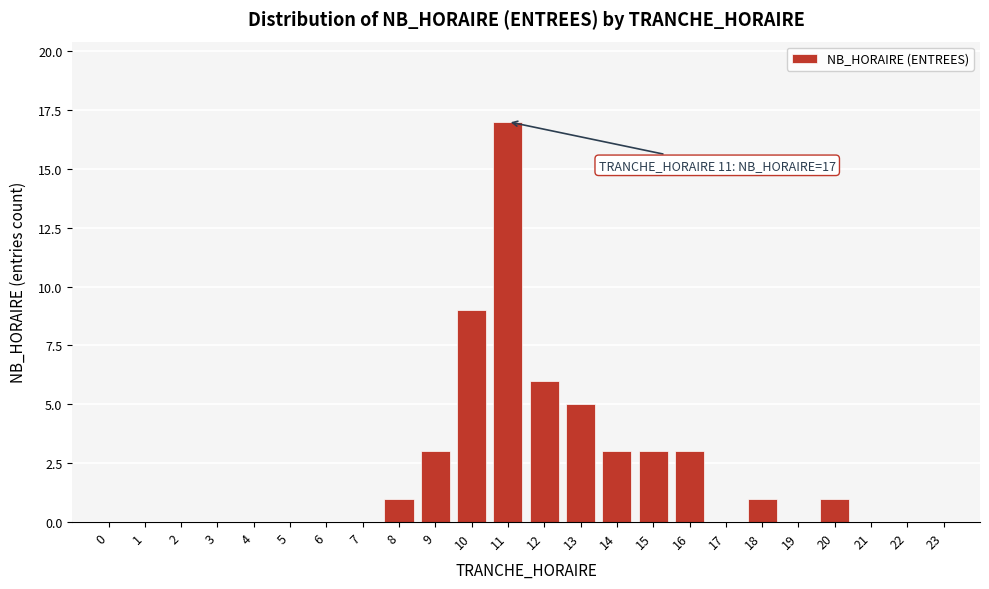

Reading left to right, list all the values displayed in this chart.

0=0	1=0	2=0	3=0	4=0	5=0	6=0	7=0	8=1	9=3	10=9	11=17	12=6	13=5	14=3	15=3	16=3	17=0	18=1	19=0	20=1	21=0	22=0	23=0